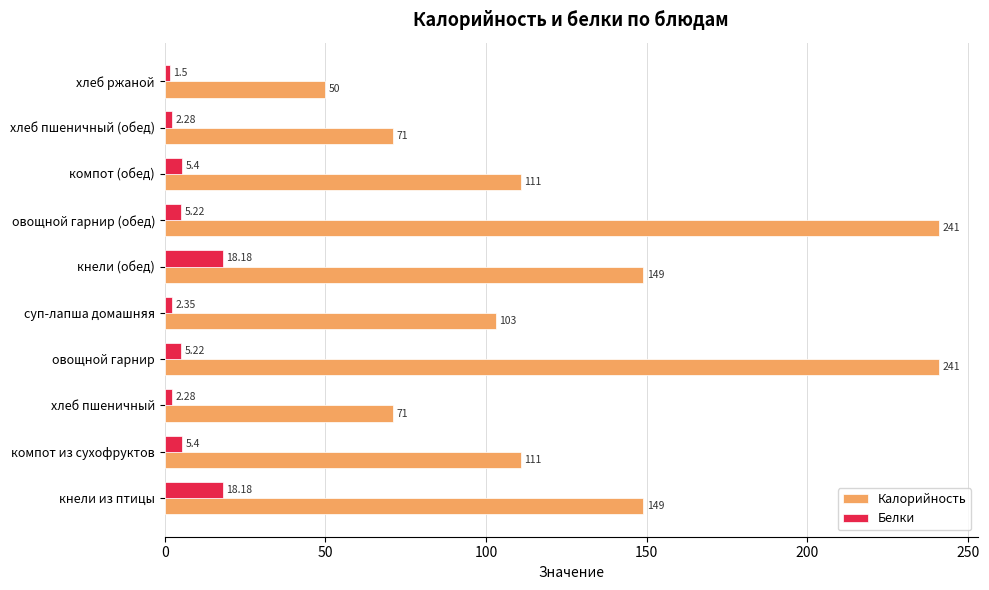

What is the difference between the Калорийность values at компот из сухофруктов and хлеб ржаной?

61.0